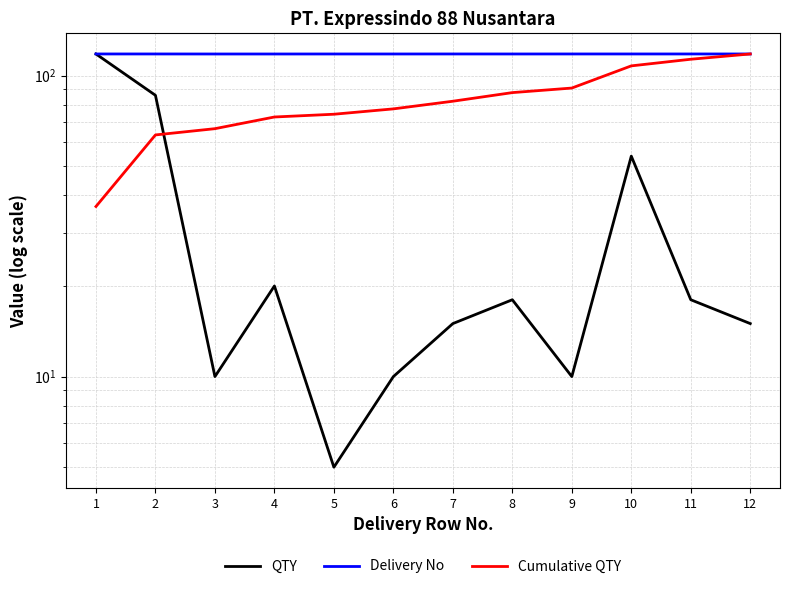

What is the difference between the second highest and minimum values in the QTY series?

81.0